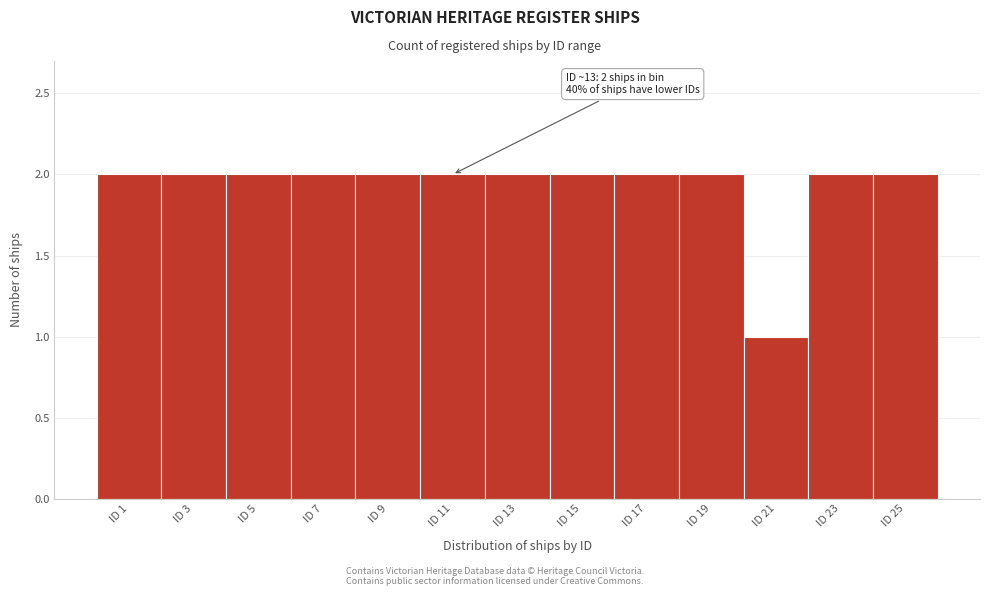

Reading right to left, extract all data points from this chart.

ID 25=2	ID 23=2	ID 21=1	ID 19=2	ID 17=2	ID 15=2	ID 13=2	ID 11=2	ID 9=2	ID 7=2	ID 5=2	ID 3=2	ID 1=2